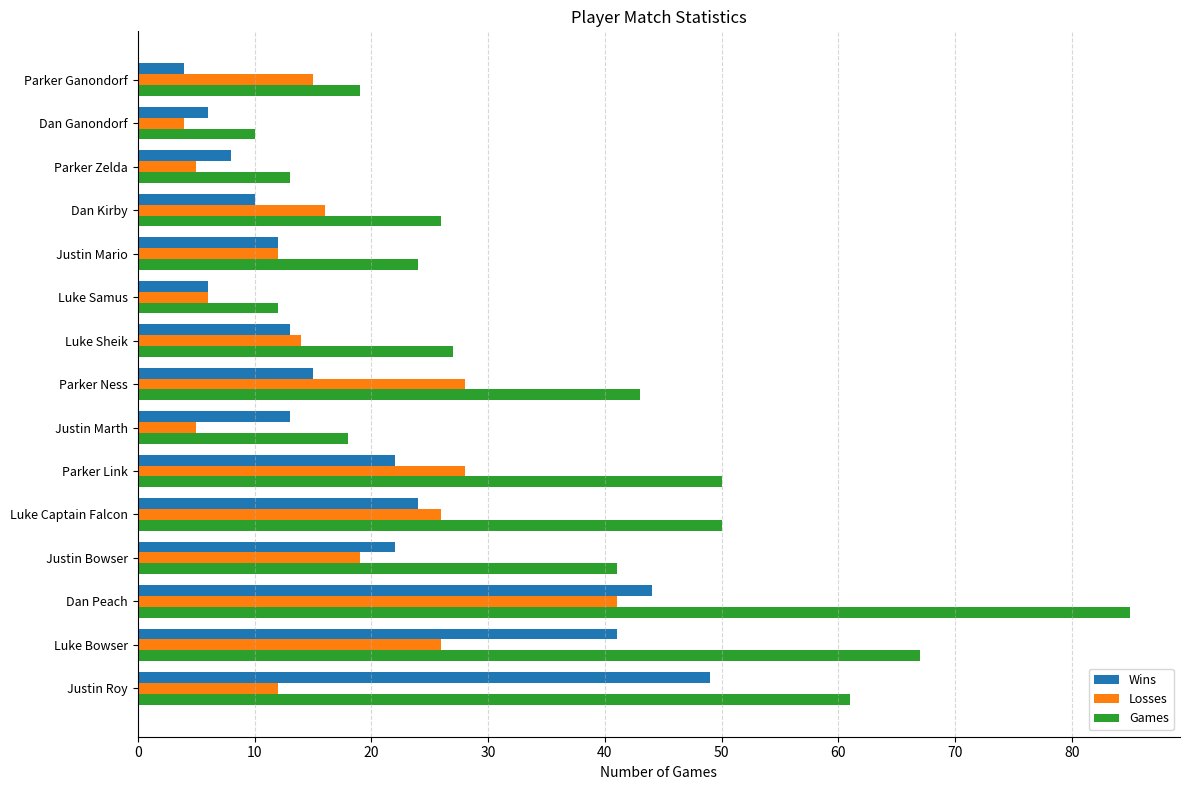

Read the Losses value at Dan Peach.

41